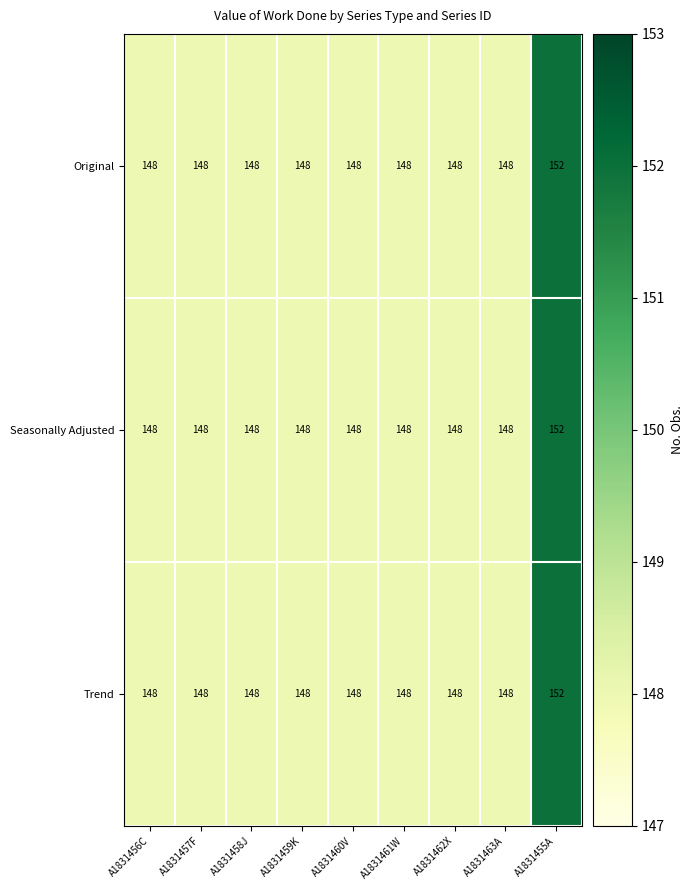

Reading right to left, list all the values displayed in this chart.

Original: A1831455A=152	A1831463A=148	A1831462X=148	A1831461W=148	A1831460V=148	A1831459K=148	A1831458J=148	A1831457F=148	A1831456C=148
Seasonally Adjusted: A1831455A=152	A1831463A=148	A1831462X=148	A1831461W=148	A1831460V=148	A1831459K=148	A1831458J=148	A1831457F=148	A1831456C=148
Trend: A1831455A=152	A1831463A=148	A1831462X=148	A1831461W=148	A1831460V=148	A1831459K=148	A1831458J=148	A1831457F=148	A1831456C=148